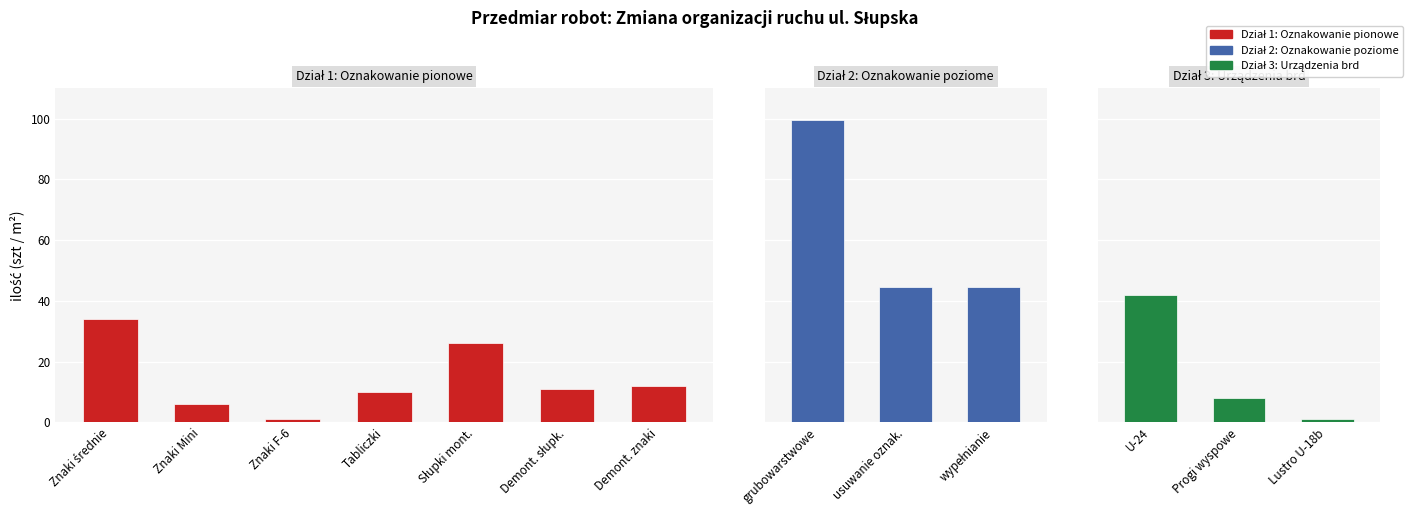

What is the value of the Oznakowanie pionowe bar at the 4th from the left?

10.0